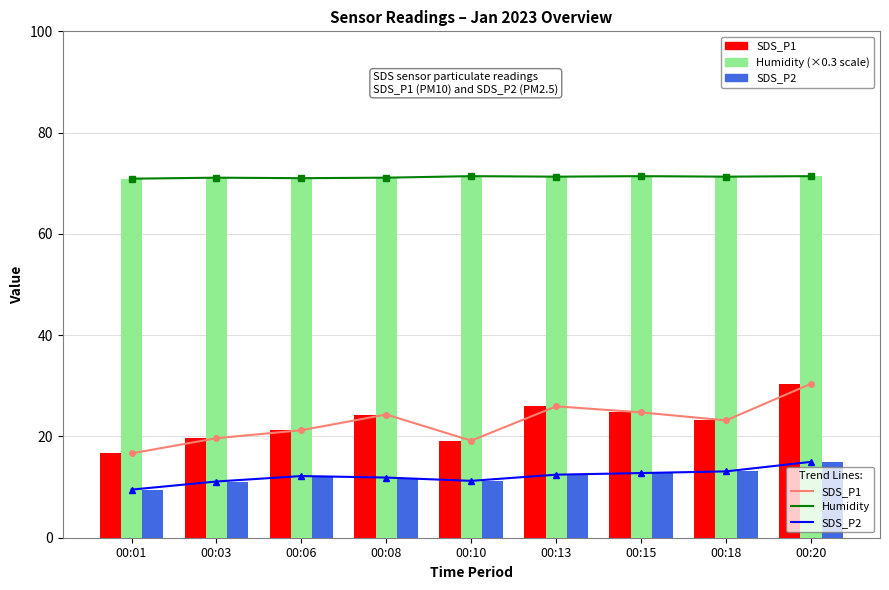

The value of SDS_P1 at 00:13 is 34.8. True or false?

False